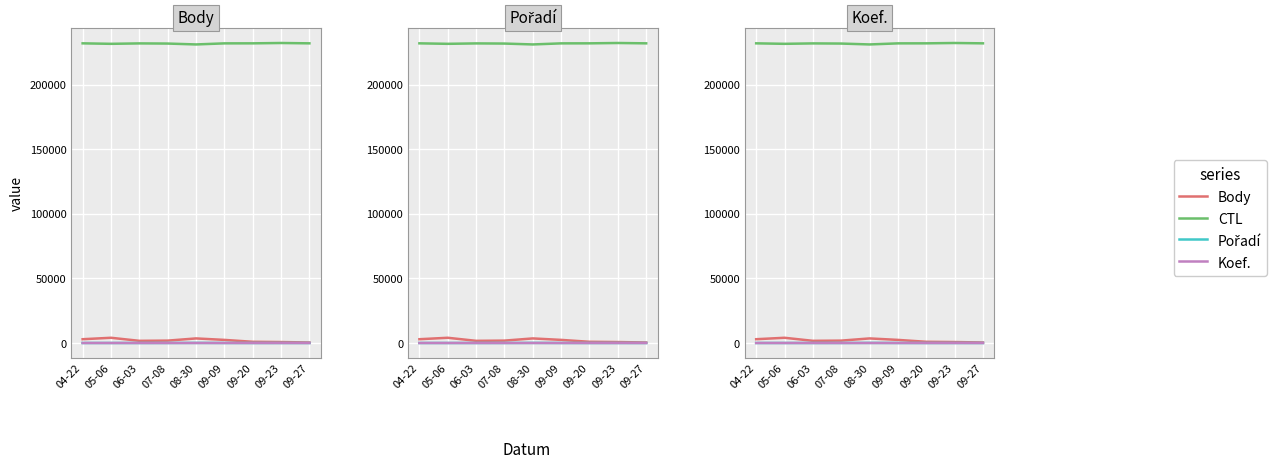

True or false: Pořadí and CTL intersect in this chart.

False